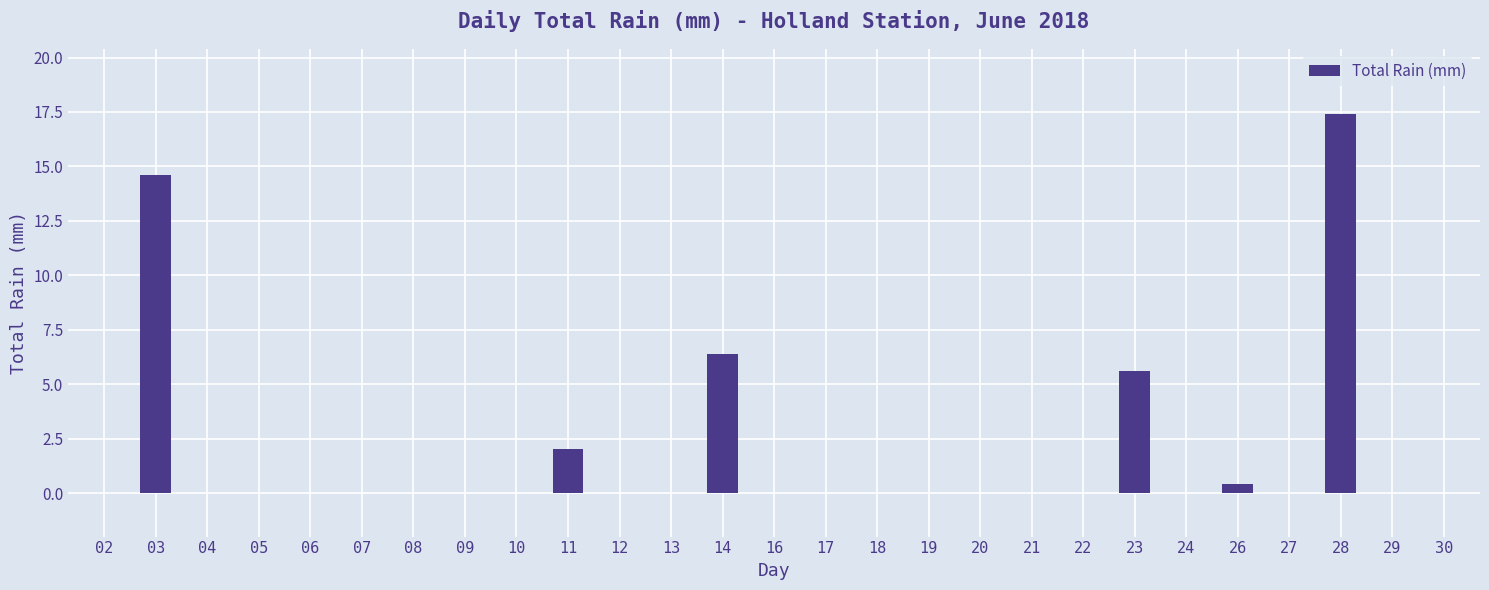

Does the chart contain stacked bars?

No